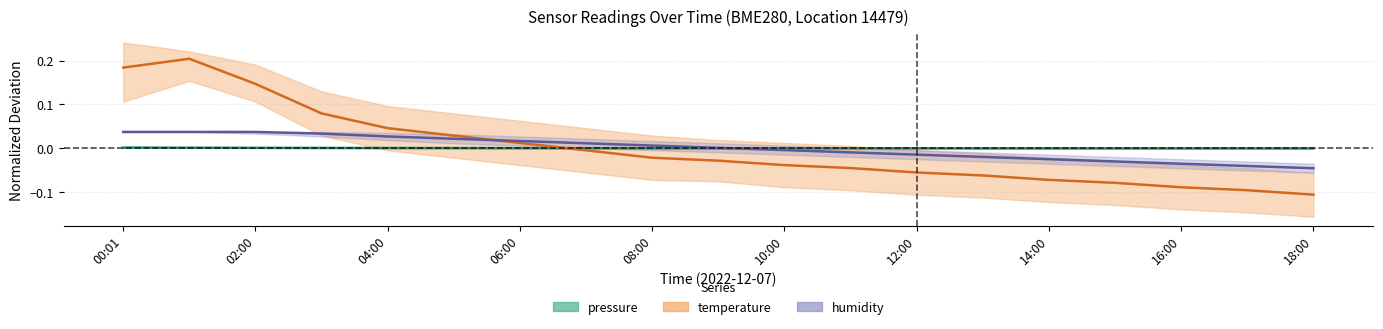

What are all the series names shown in the legend?

pressure, temperature, humidity